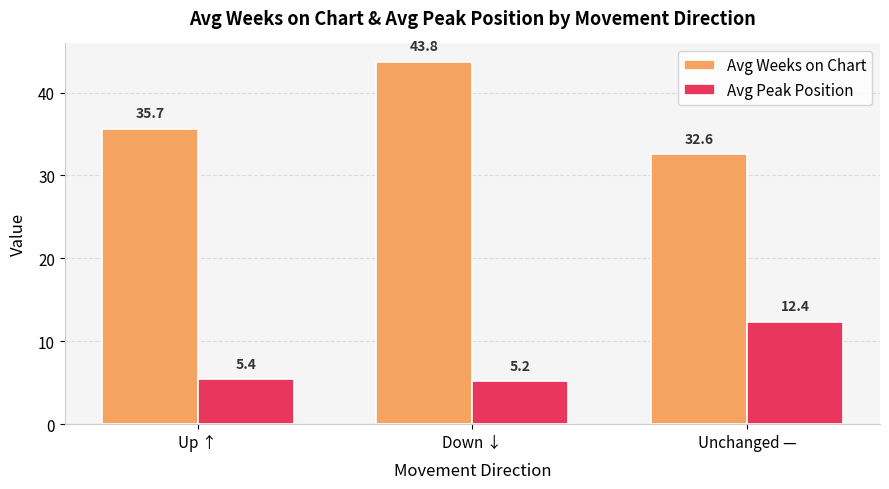

What is the total value across all series at Unchanged —?

44.9